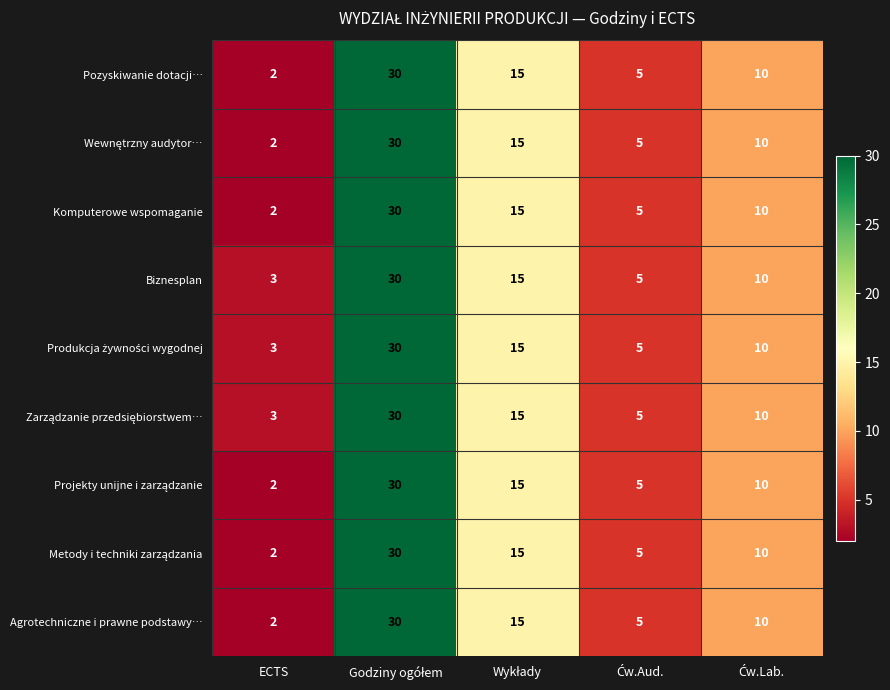

True or false: Komputerowe wspomaganie has a value of 2 at ECTS.

True